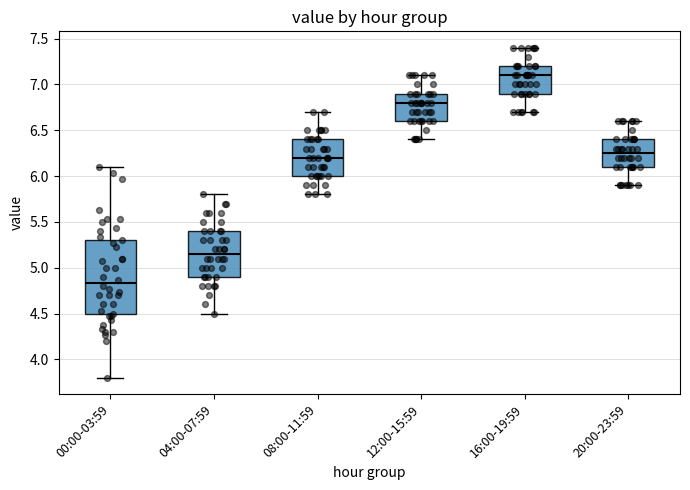

Where does the lower whisker of the box for 00:00-03:59 end on the y-axis? The values are not printed on the chart, so give them approximately, as read against the axis.

3.80